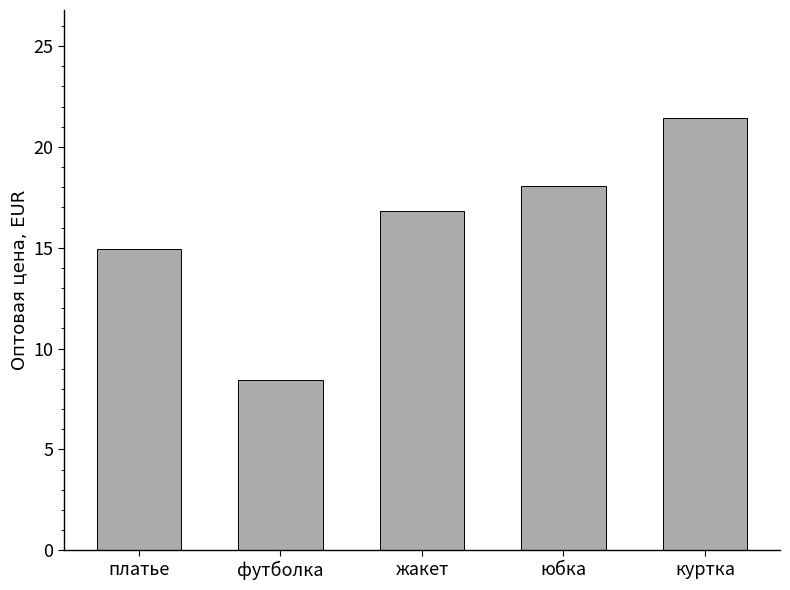

How many data points are less than 16?

2